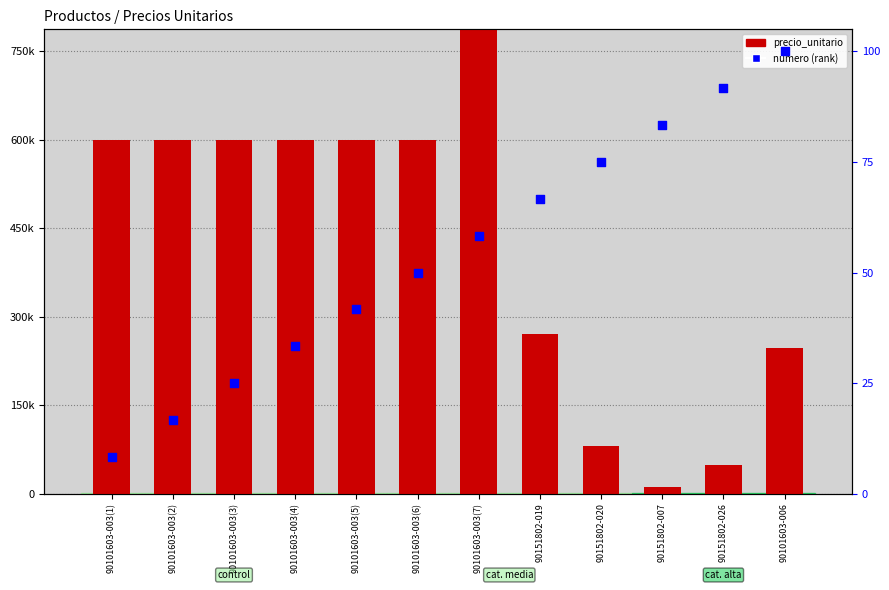

Which series has the largest total across all categories?

precio_unitario